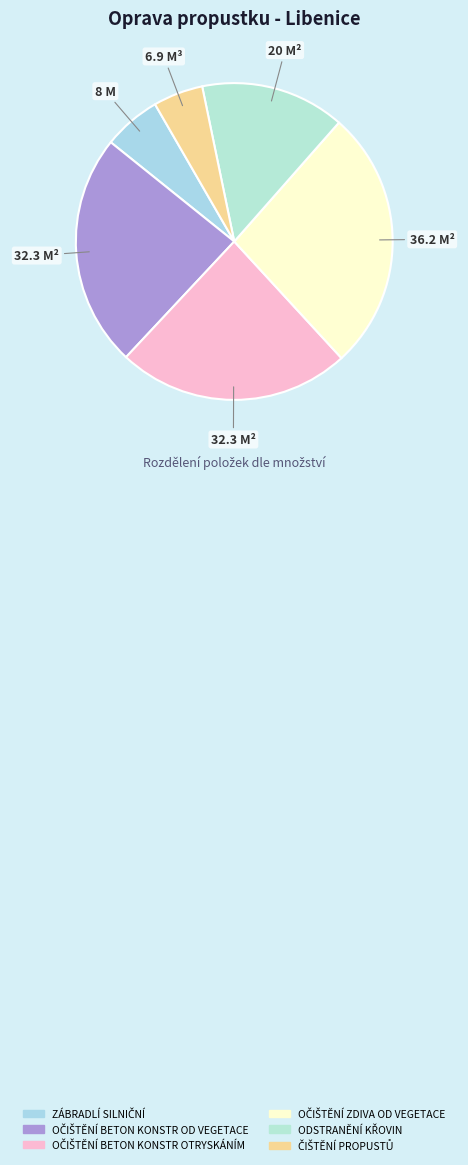

Is there a majority slice in this chart?

No